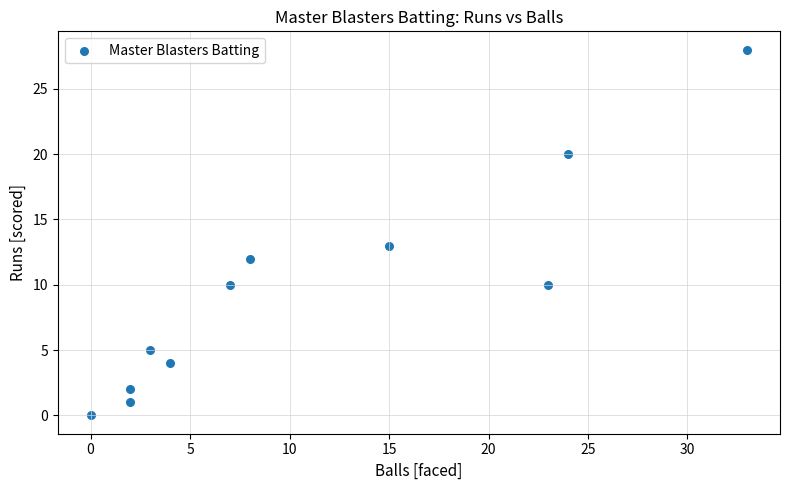

What is the average X value?

11